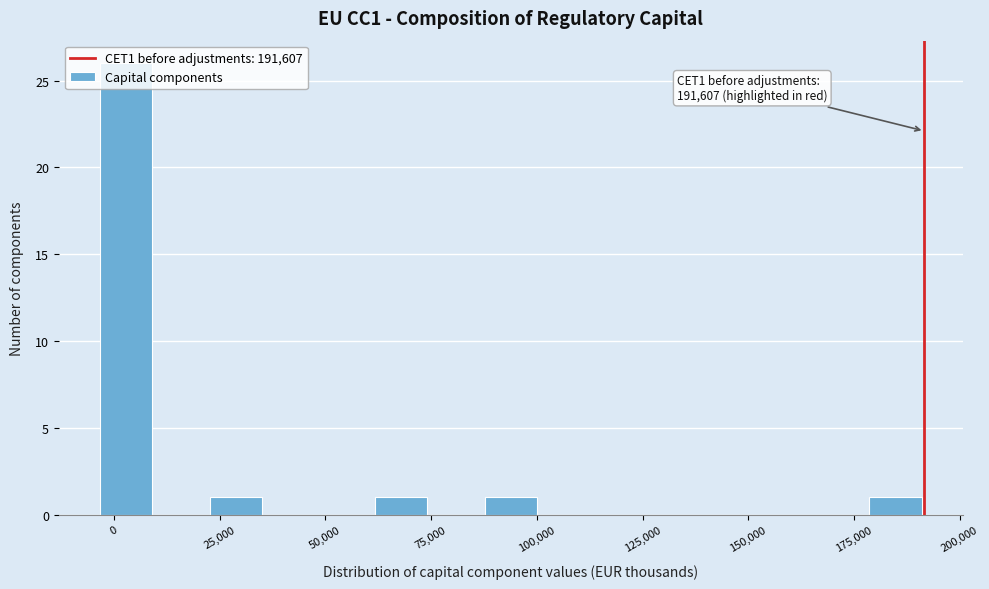

Around what value on the x-axis is the tallest bar? Give the approximate position of its centre, as read against the axis.

5000